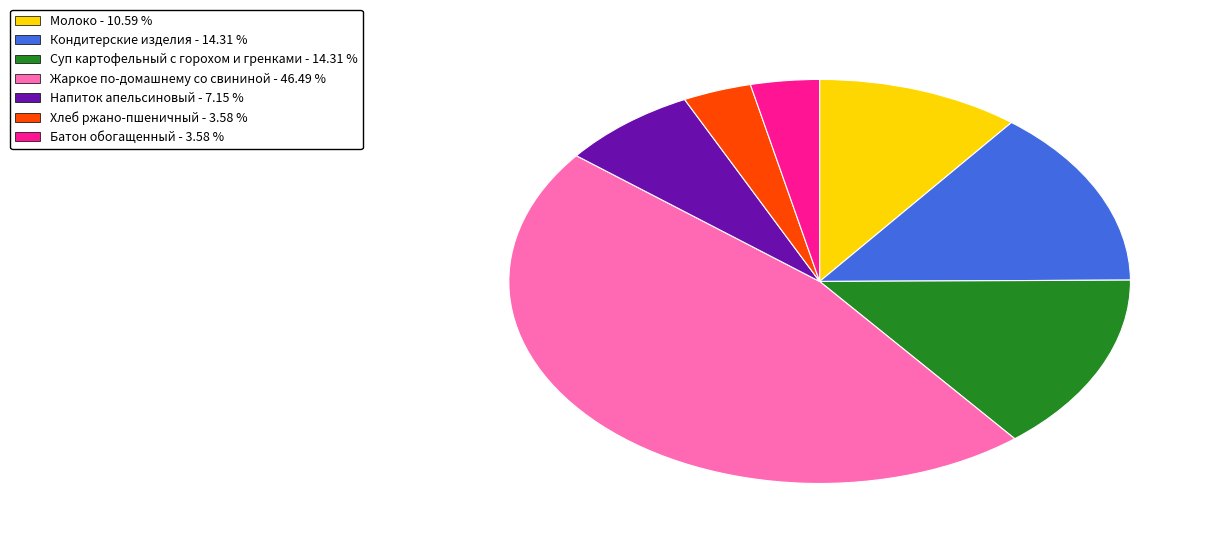

Does Кондитерские изделия account for over 50% of the chart?

No